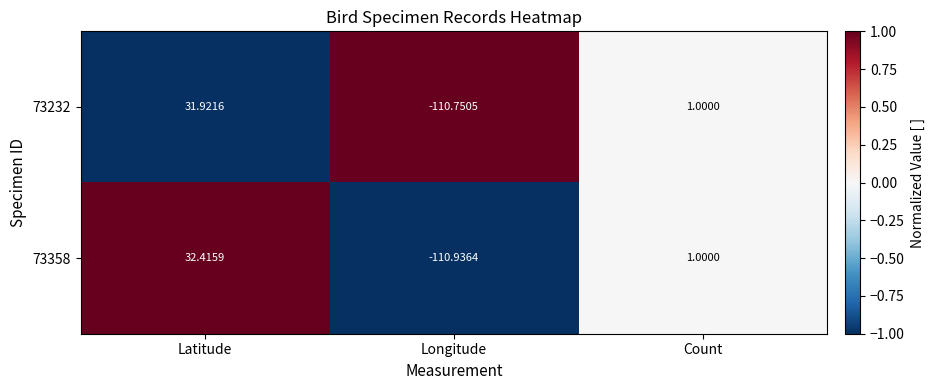

Where is 73232 nearest to the value -39?

Count